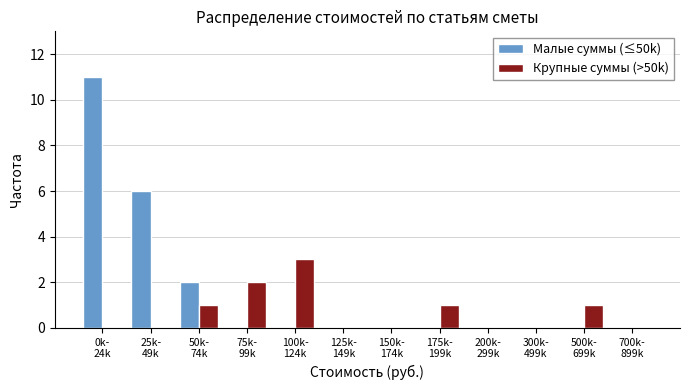

Which series has the largest total across all categories?

Малые суммы (≤50k)